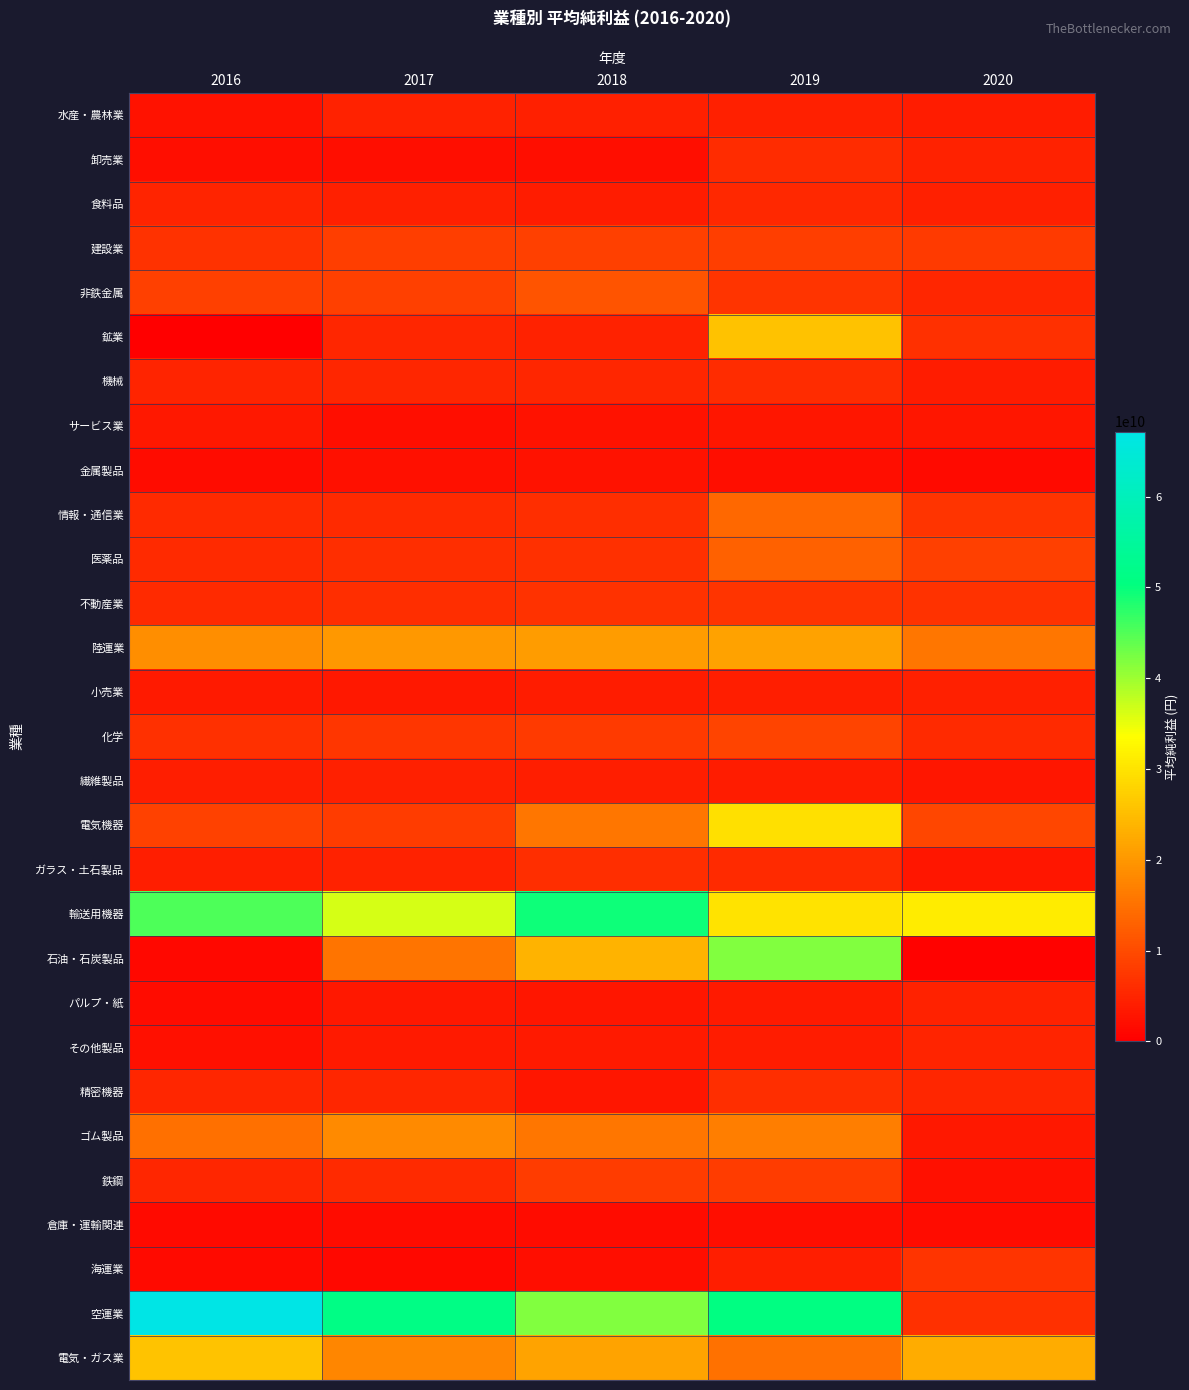

Count the number of data series in this chart.

29